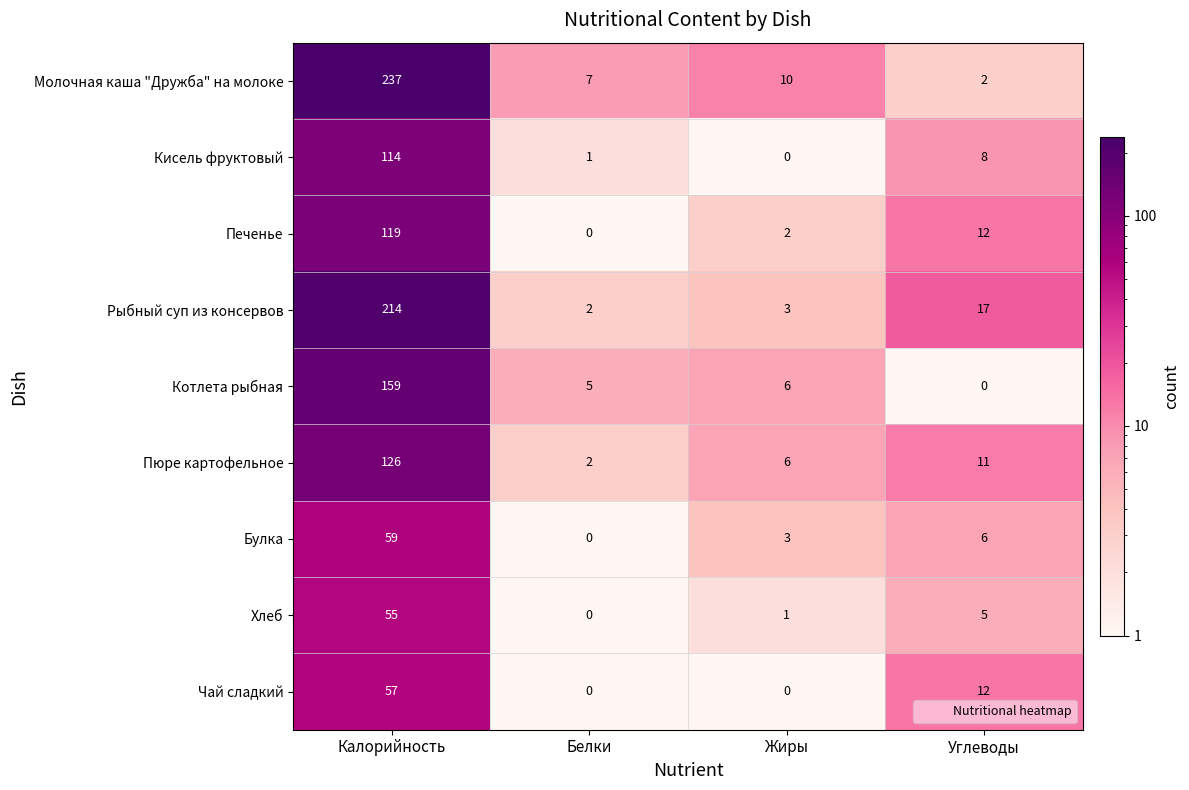

The value of Рыбный суп из консервов at Углеводы is 17. True or false?

True